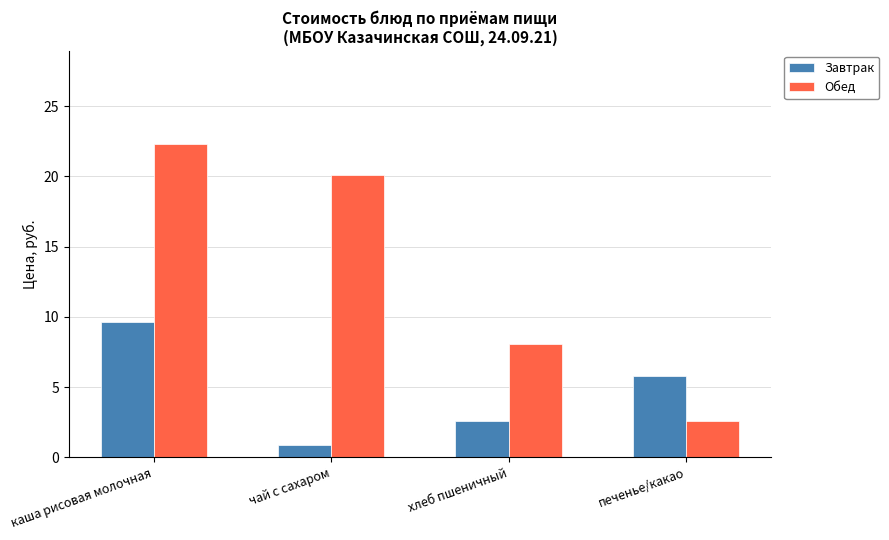

Between каша рисовая молочная and чай с сахаром, which series saw the biggest shift?

Завтрак